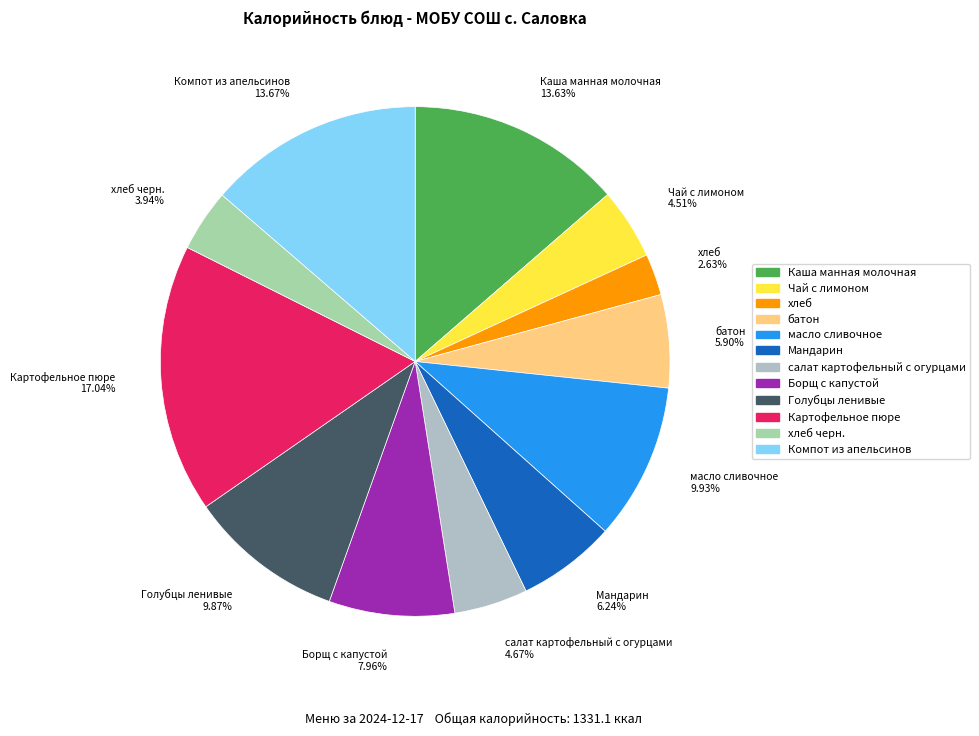

How many segments does this pie chart have?

12